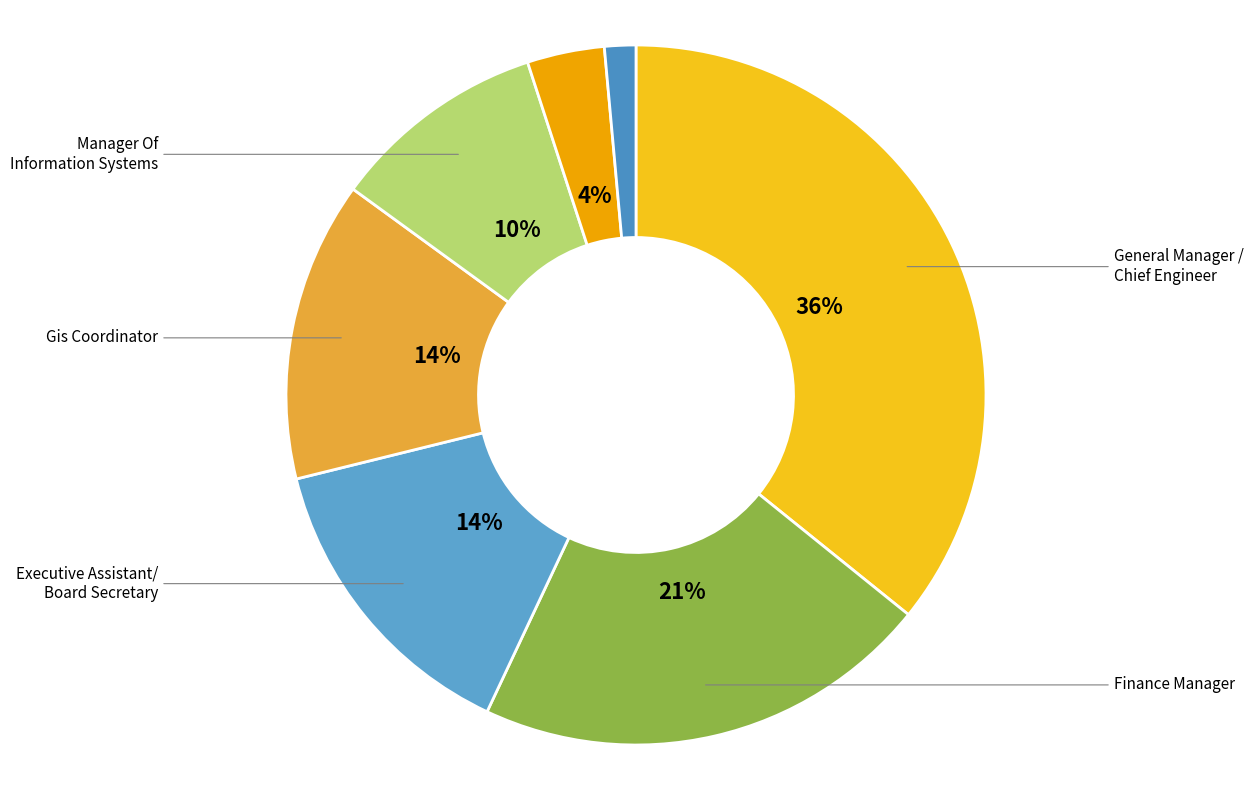

Count the number of slices in the pie.

7